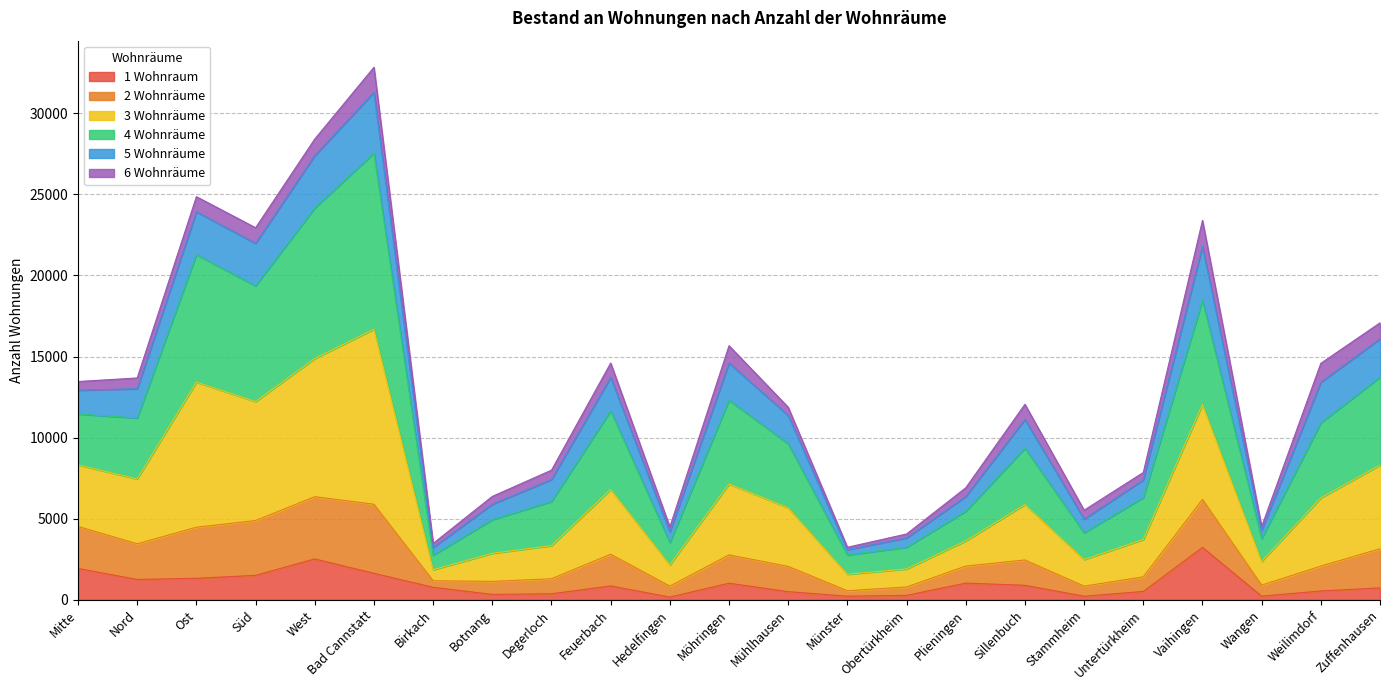

Which category has the highest value across all series?

Bad Cannstatt